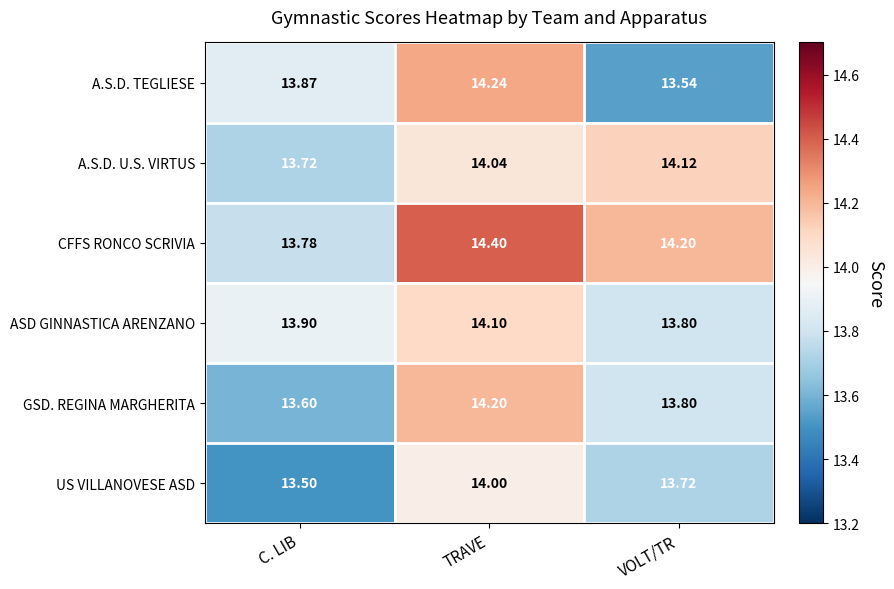

Which label corresponds to the largest value in the chart?

TRAVE